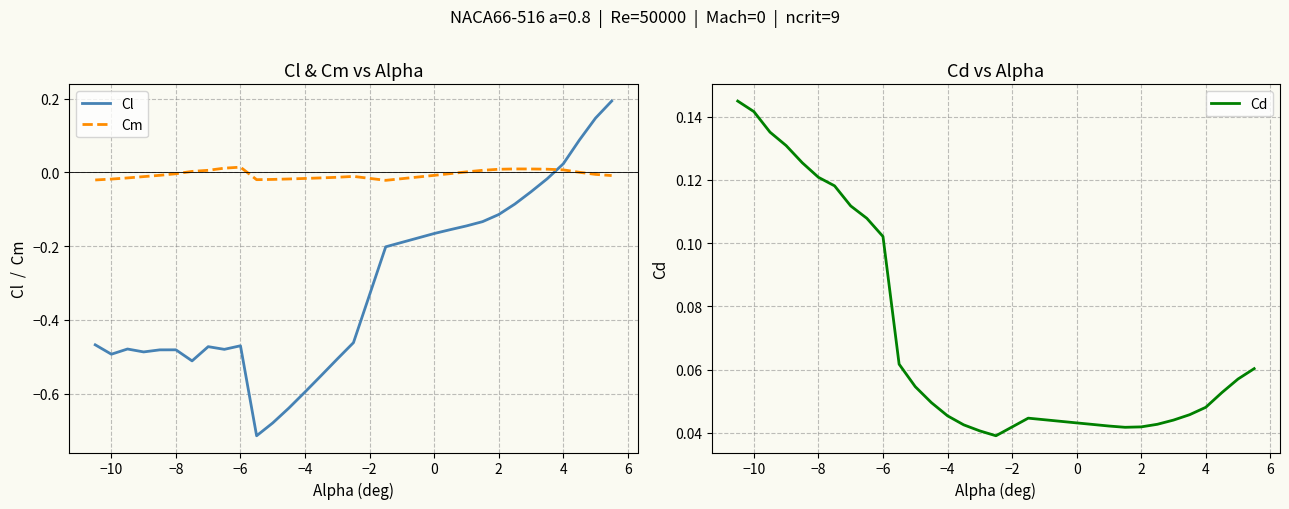

How many intersections are there between Cl and Cm?

1